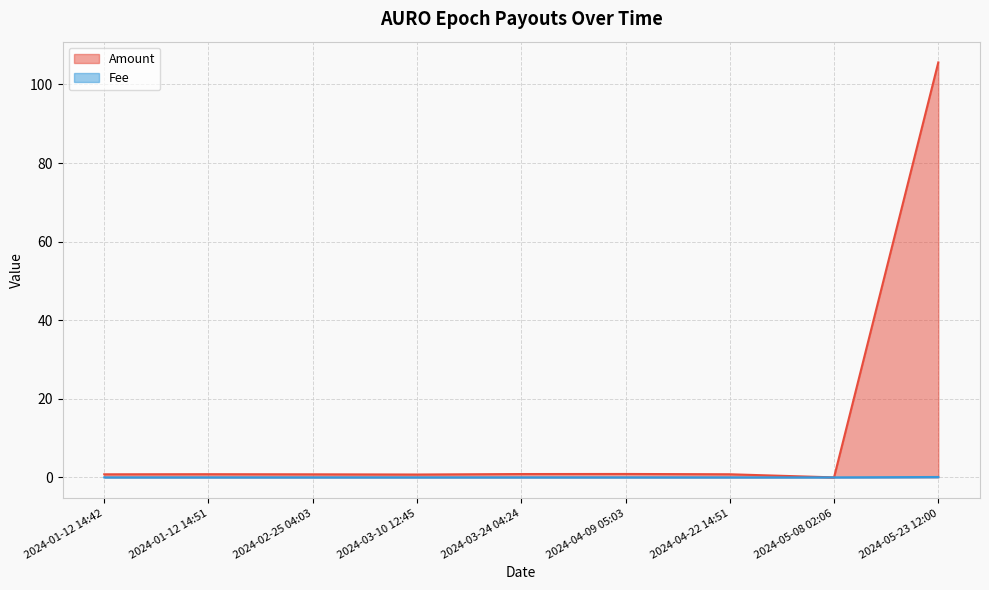

The value of Amount at 2024-05-23 12:00 is 105.6. True or false?

True